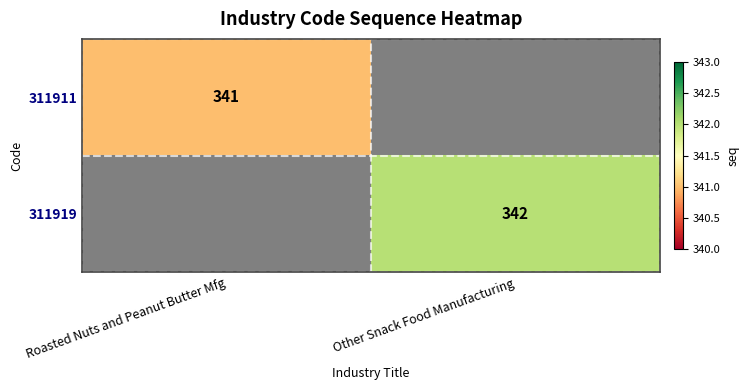

The value of 311919 at Other Snack Food Manufacturing is 342. True or false?

True